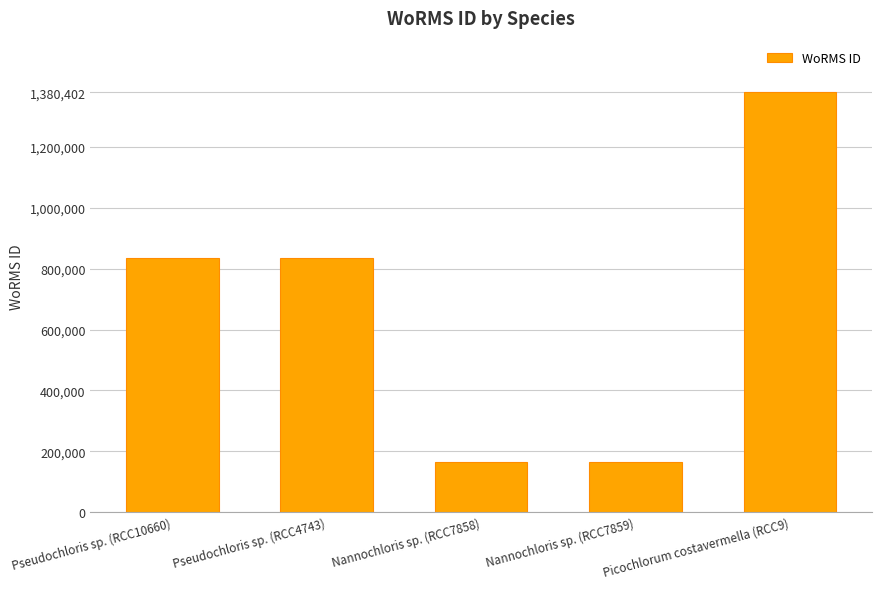

What position from the left is Nannochloris sp. (RCC7859)?

4